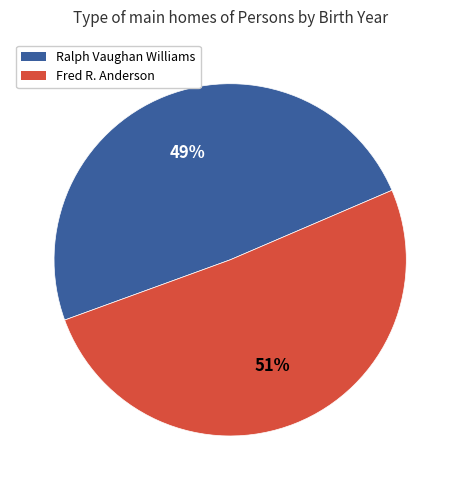

What is the ratio of the value at Ralph Vaughan Williams to the value at Fred R. Anderson?

1.0